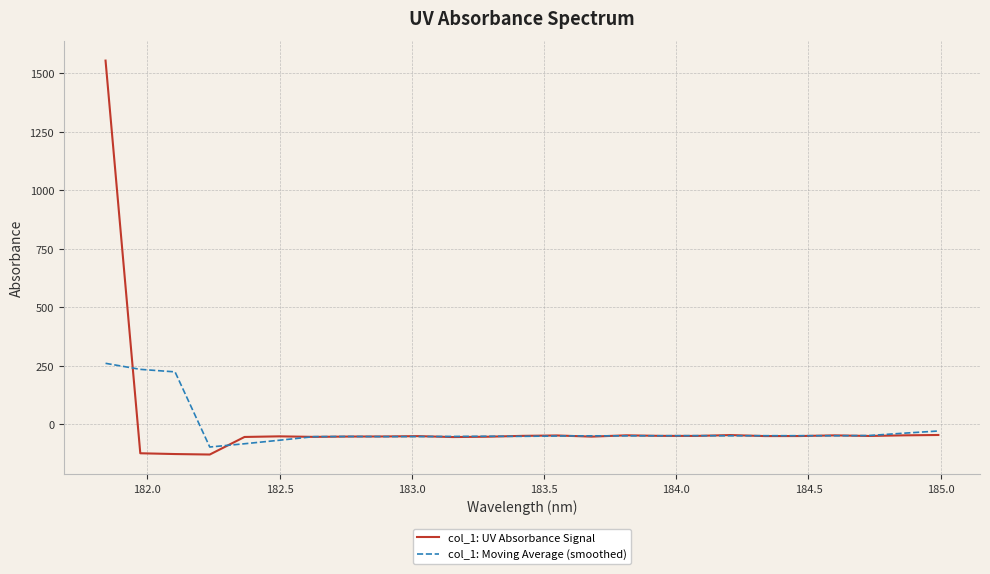

What is the average value of the col_1: Moving Average (smoothed) series?

-17.8